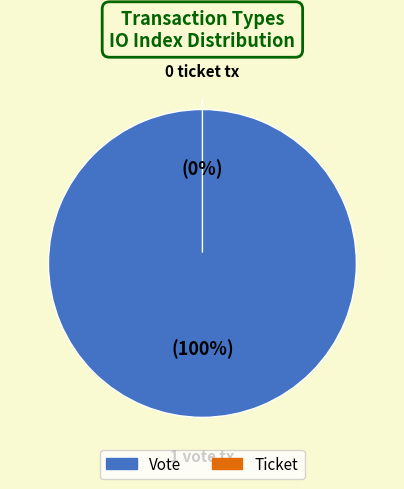

What is the majority slice?

Vote